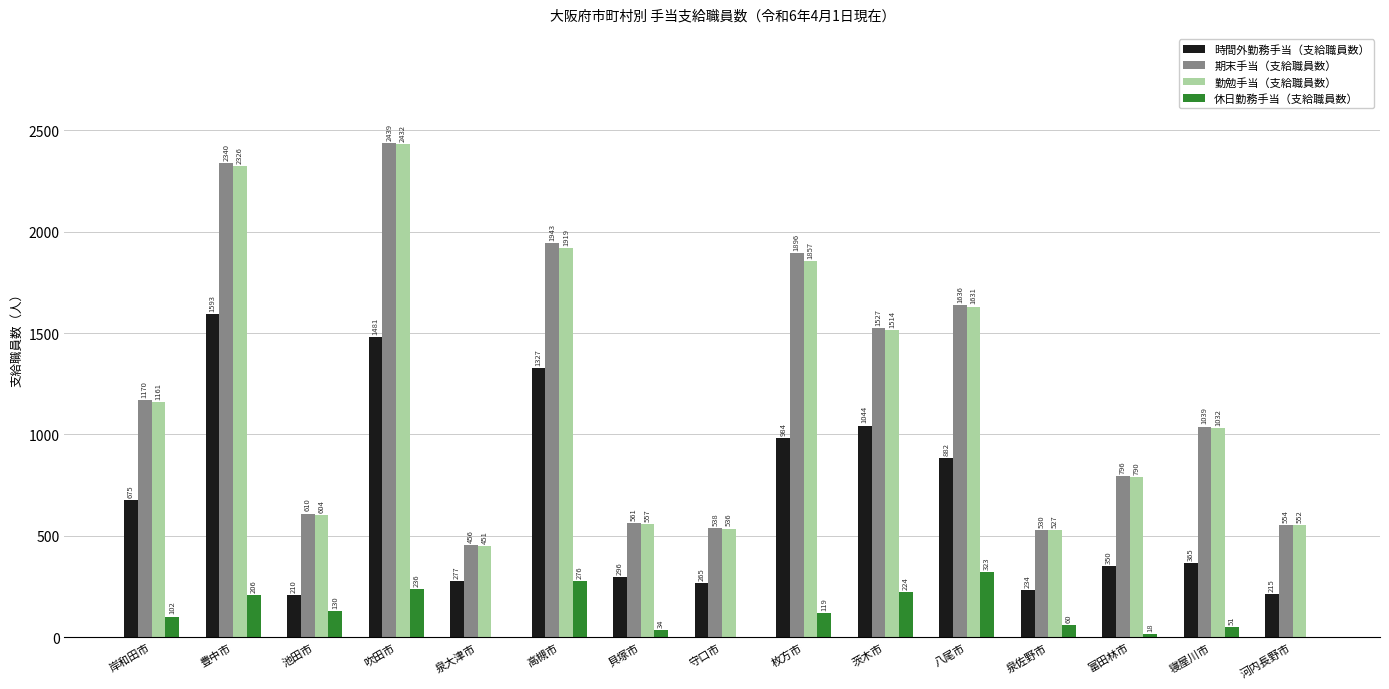

What is the highest value of the 休日勤務手当（支給職員数） series?

323